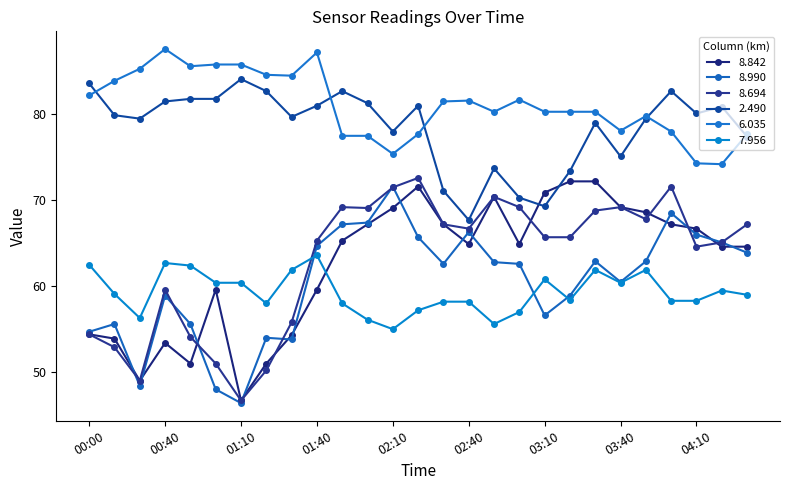

How many lines are shown in the chart?

6